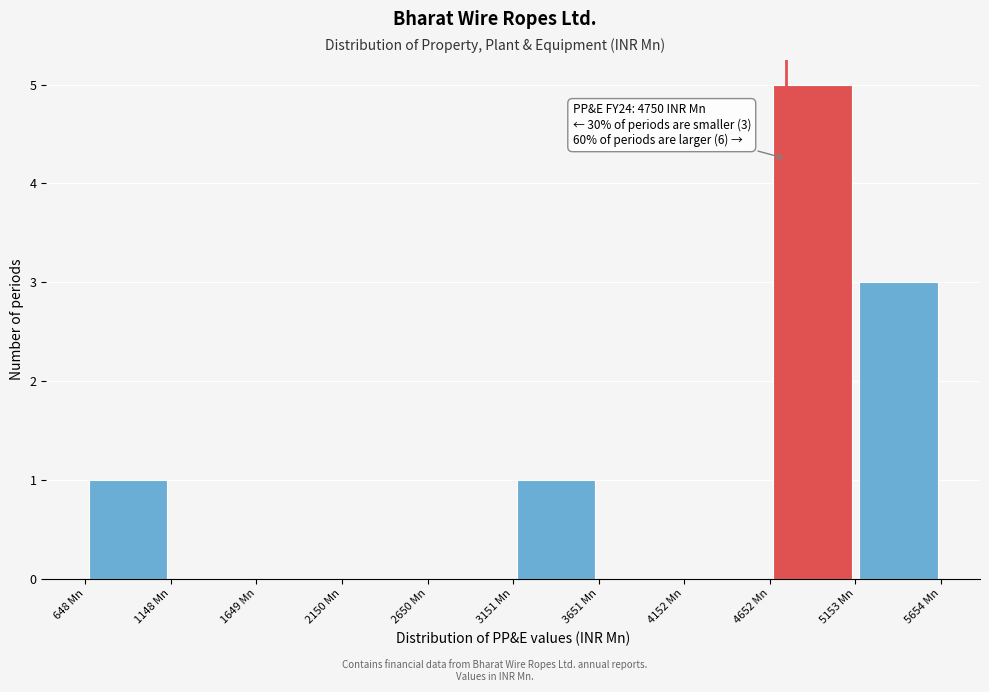

Over which range of the x-axis is the bar tallest?

4700 to 5200